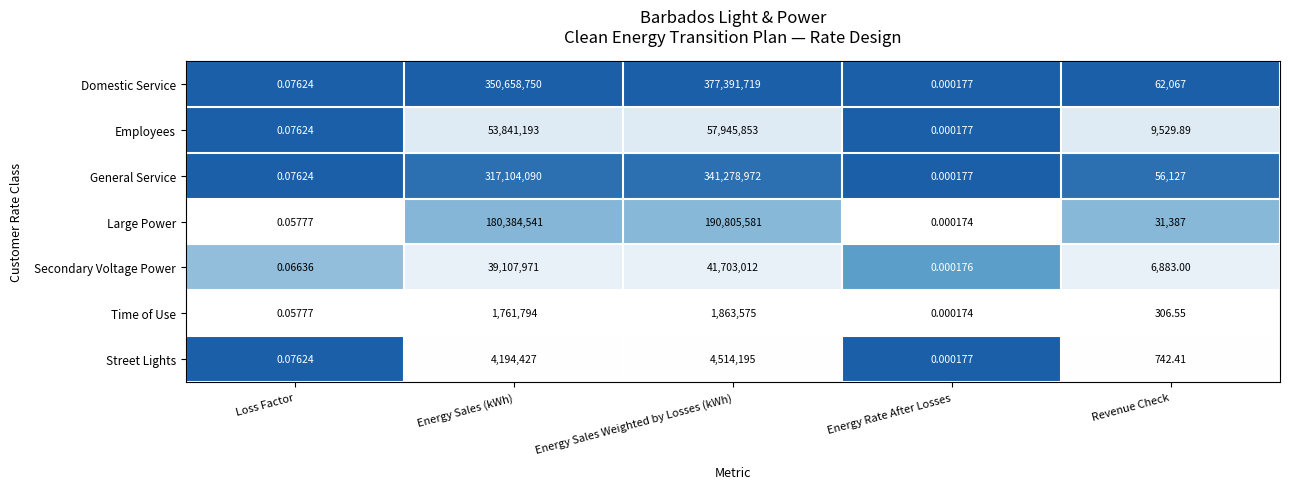

List the labels in order of Secondary Voltage Power value, smallest first.

Energy Rate After Losses, Loss Factor, Revenue Check, Energy Sales (kWh), Energy Sales Weighted by Losses (kWh)